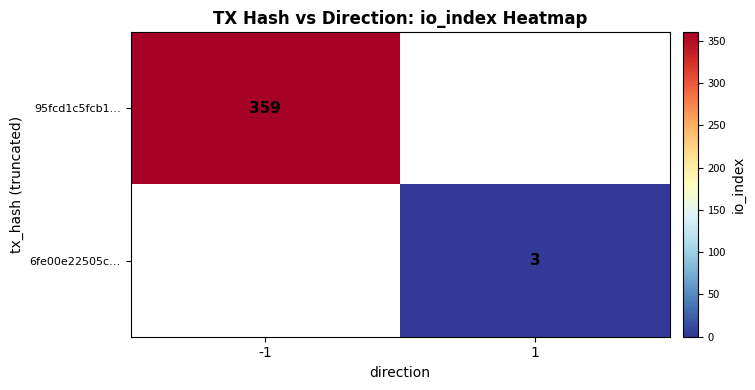

At how many categories does at least one series exceed 117?

1